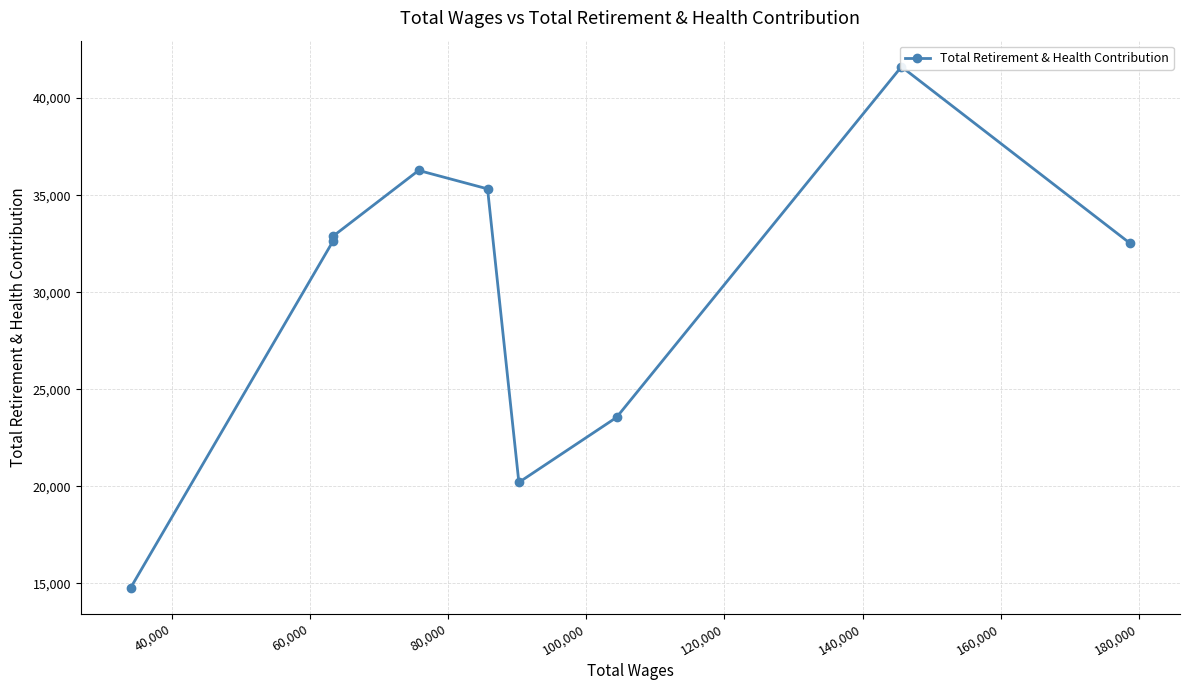

Is this an area chart (filled region under the line)?

No